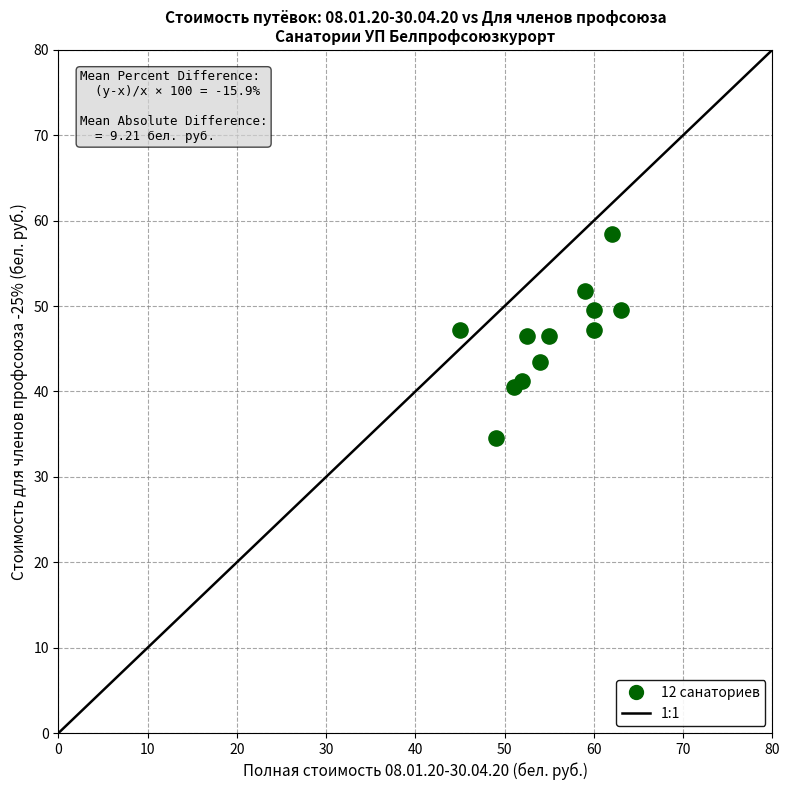

What is the range of Y values (max minus min)?

24.0